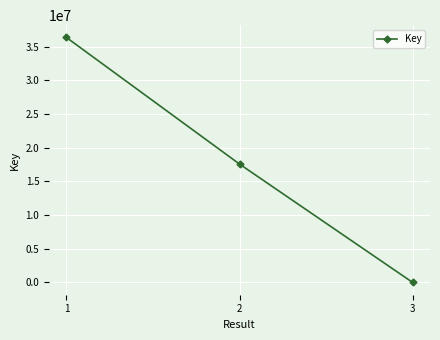

What is the difference between the values at 2 and 1?

18796425